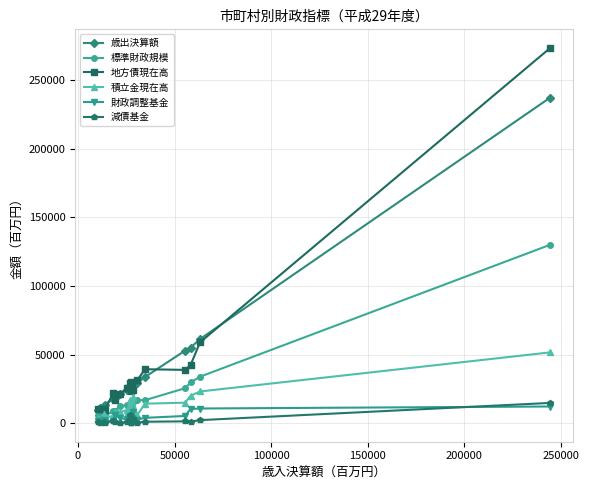

Which series has the largest range (max minus min)?

地方債現在高